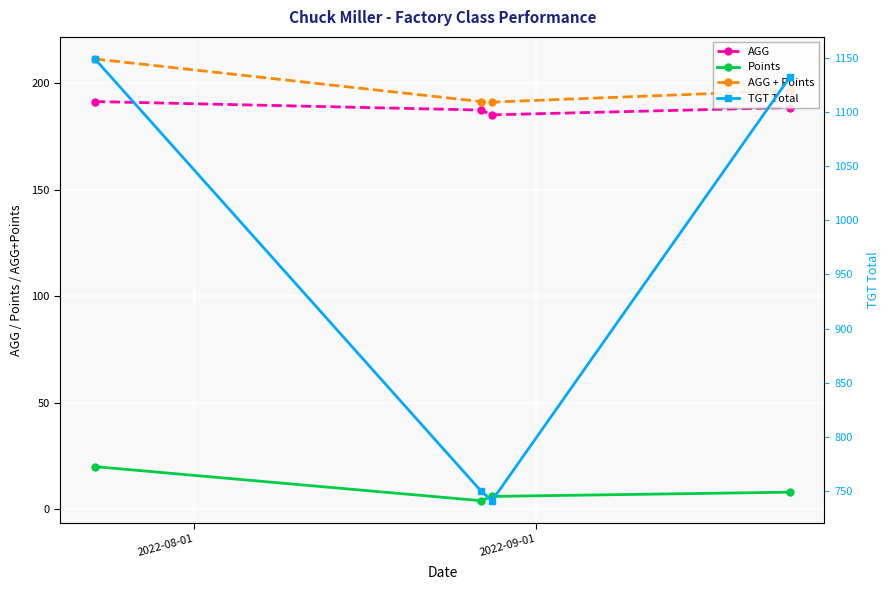

What is the maximum value for AGG + Points?

211.5